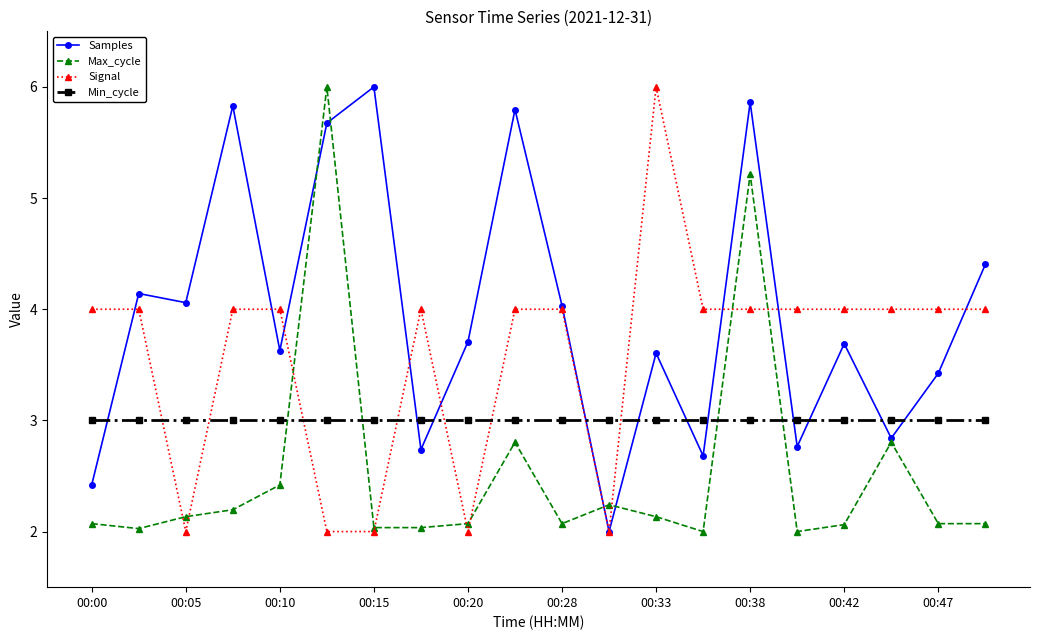

What is the maximum value shown in the chart?

6.0